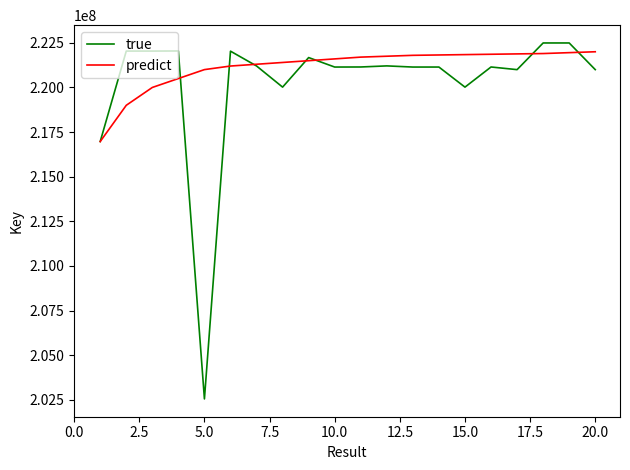

How many values in the true series are below 221147008?

10